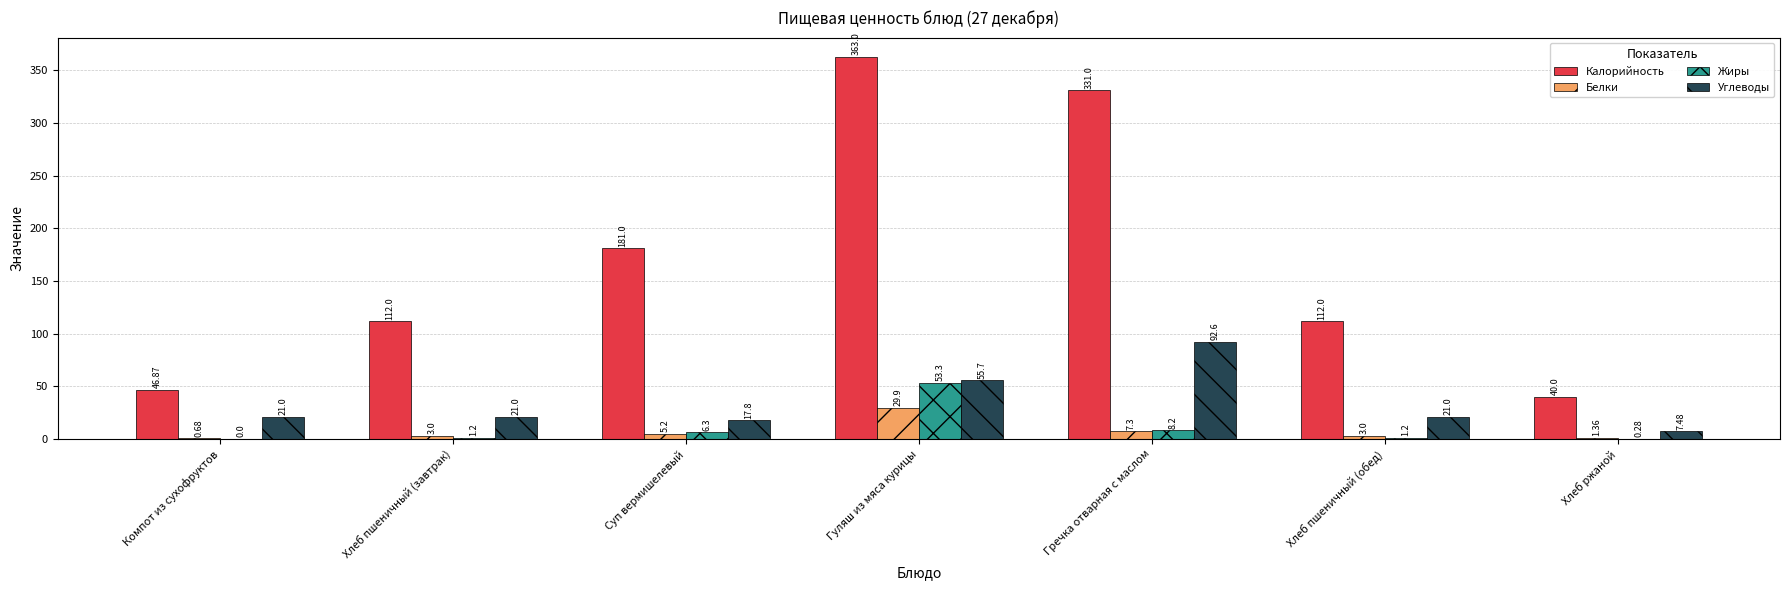

Between Хлеб пшеничный (завтрак) and Гречка отварная с маслом, which series saw the biggest shift?

Калорийность